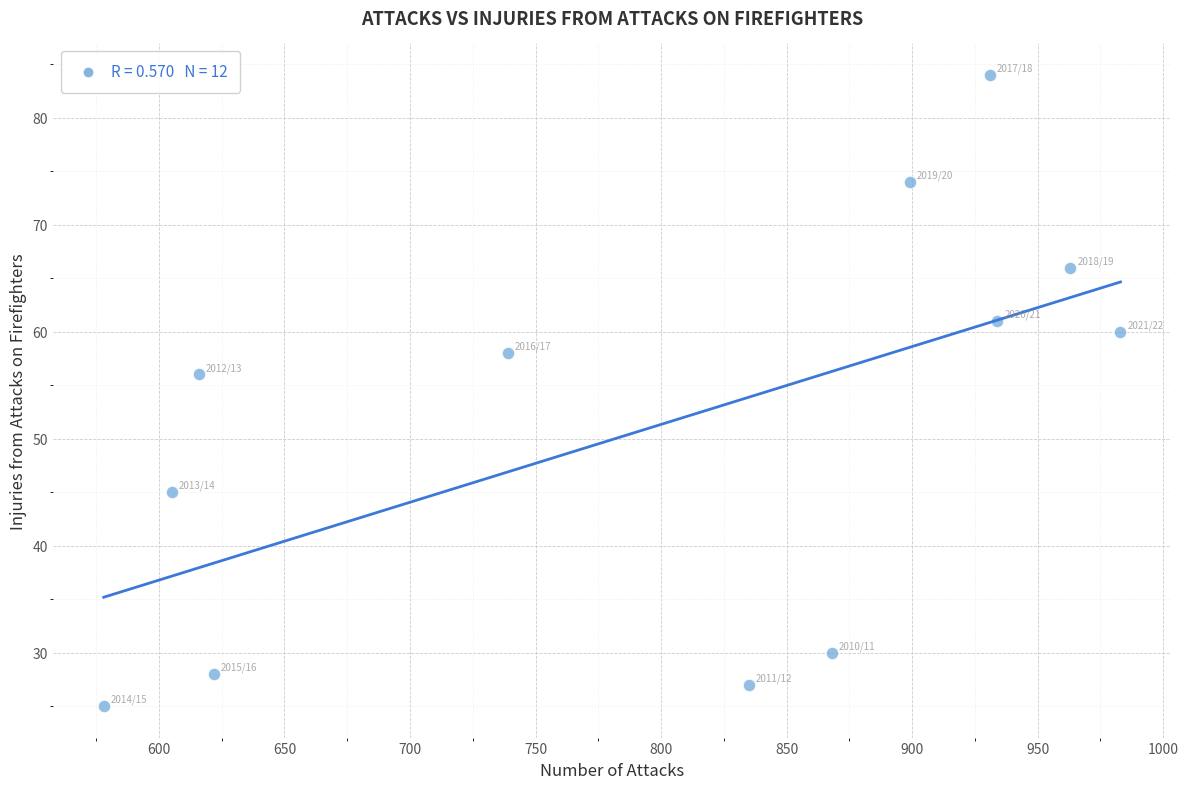

What Y value in the scatter plot is closest to 54?

56